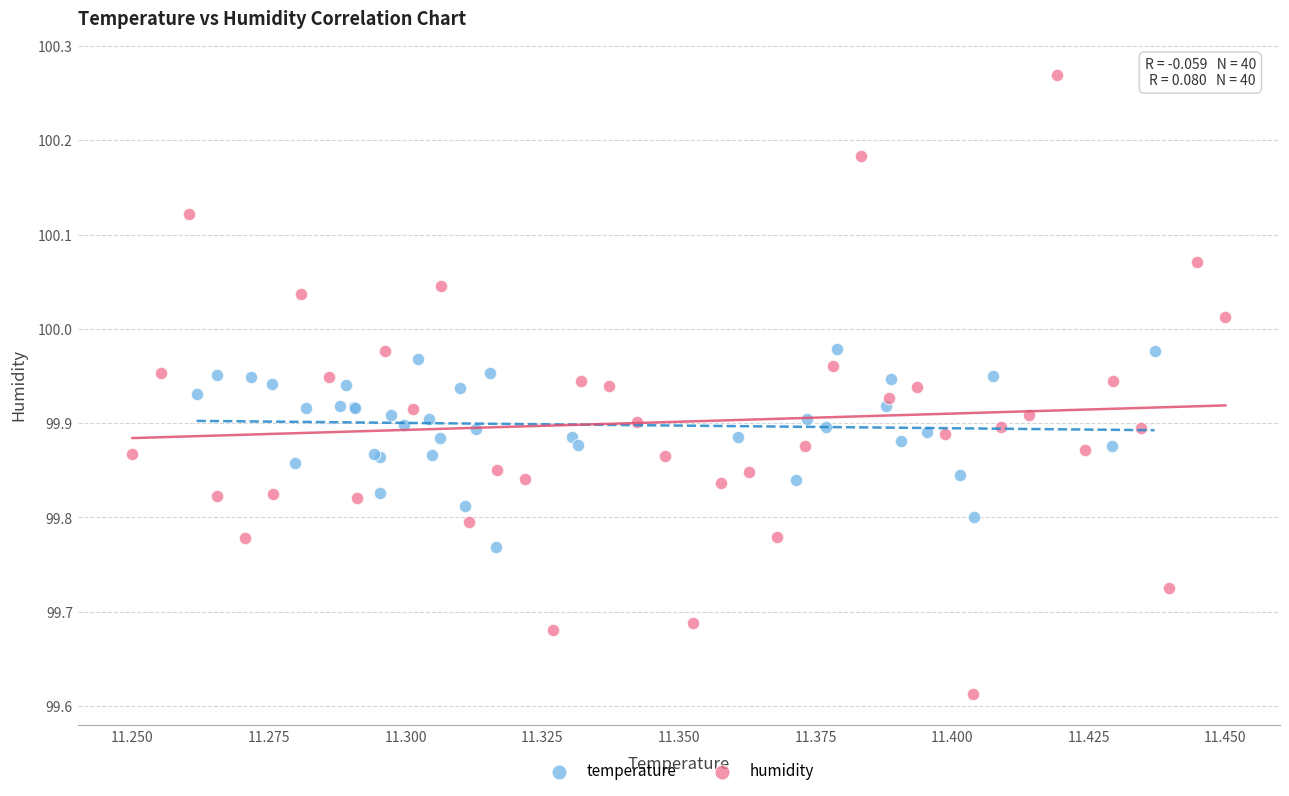

Which series reaches the maximum Y coordinate?

humidity